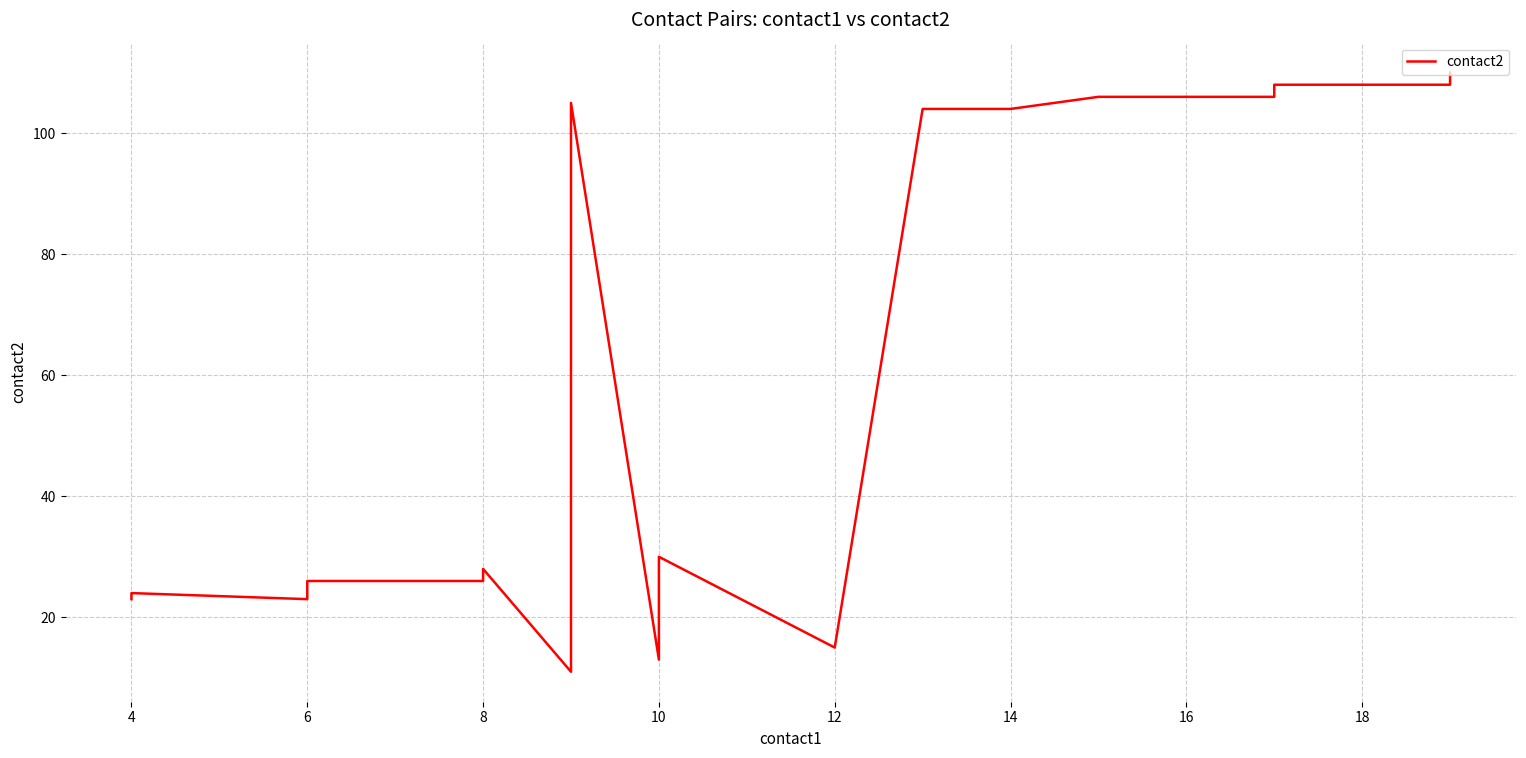

Is it true that the value at 14 is 146?

False